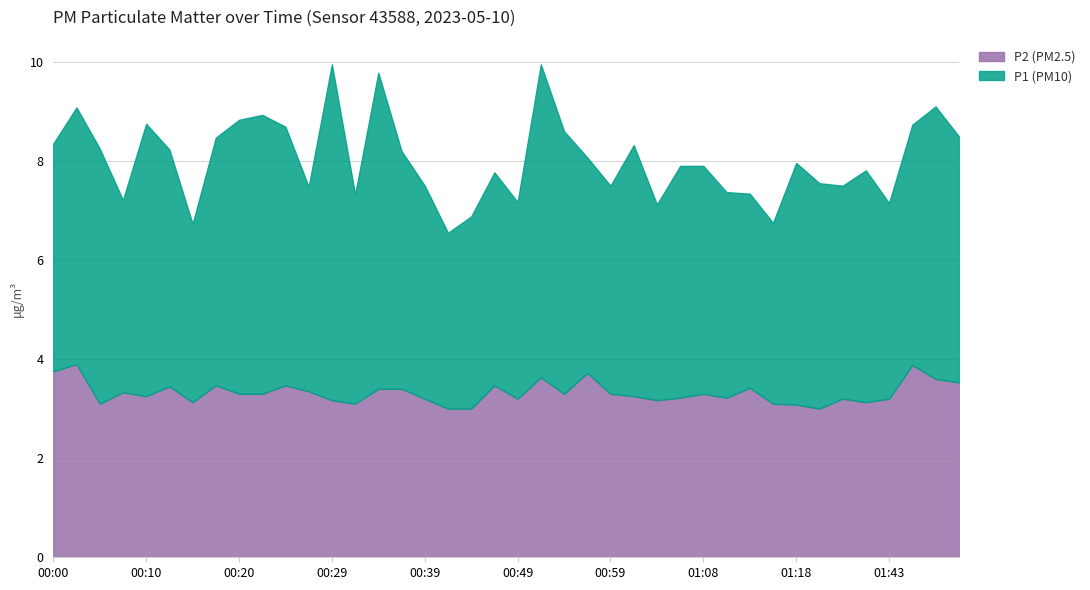

Which series has the largest total across all categories?

P1